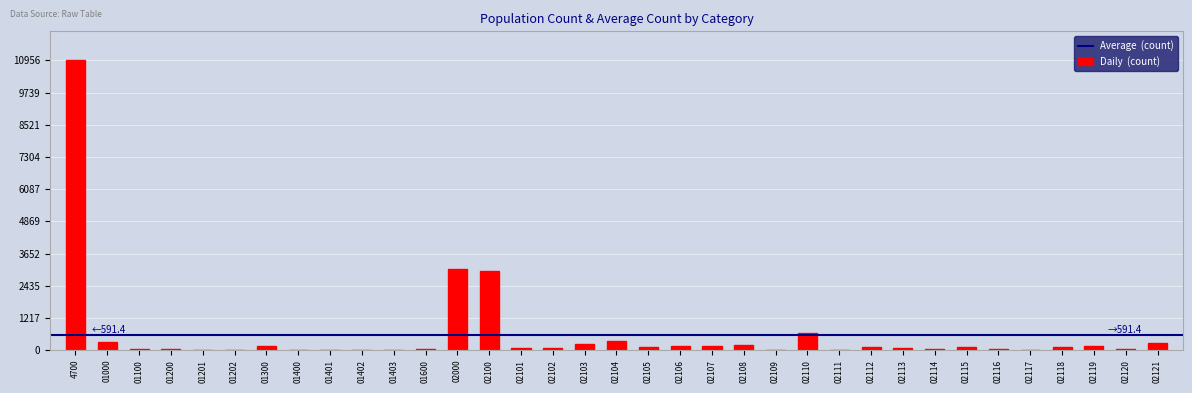

What is the sum of all values?

20700